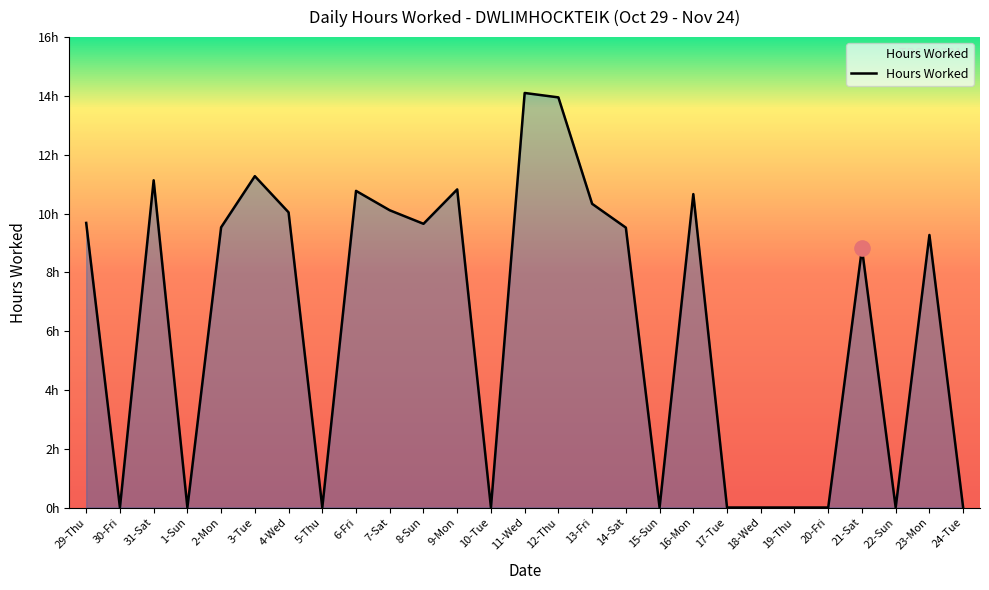

Between 31-Sat and 30-Fri, which is larger?

31-Sat